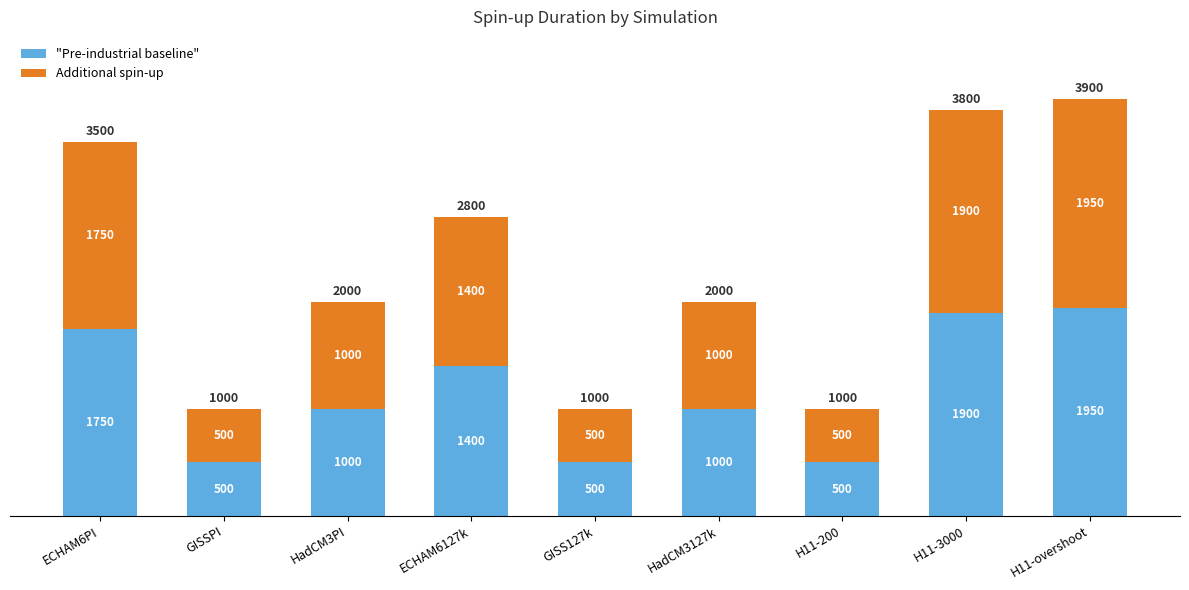

What is the value of the "Pre-industrial baseline" bar at the 1st from the left?

1750